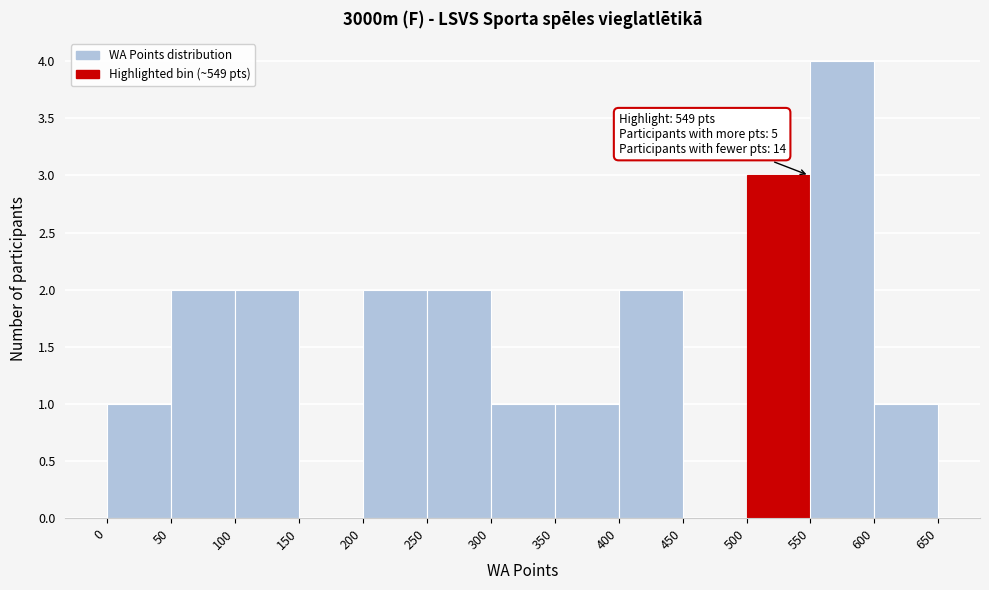

Over which range of the x-axis is the bar tallest?

550 to 600